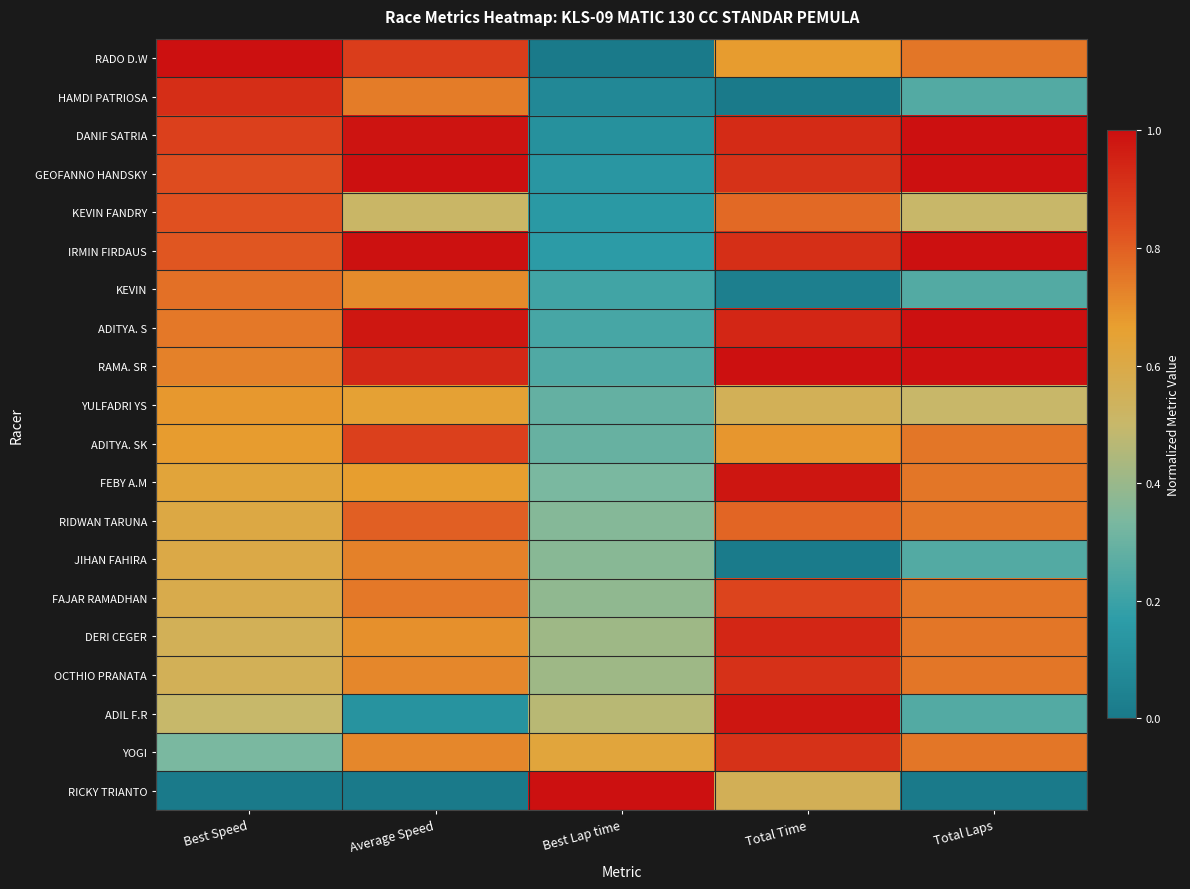

How many distinct data groups are displayed?

20